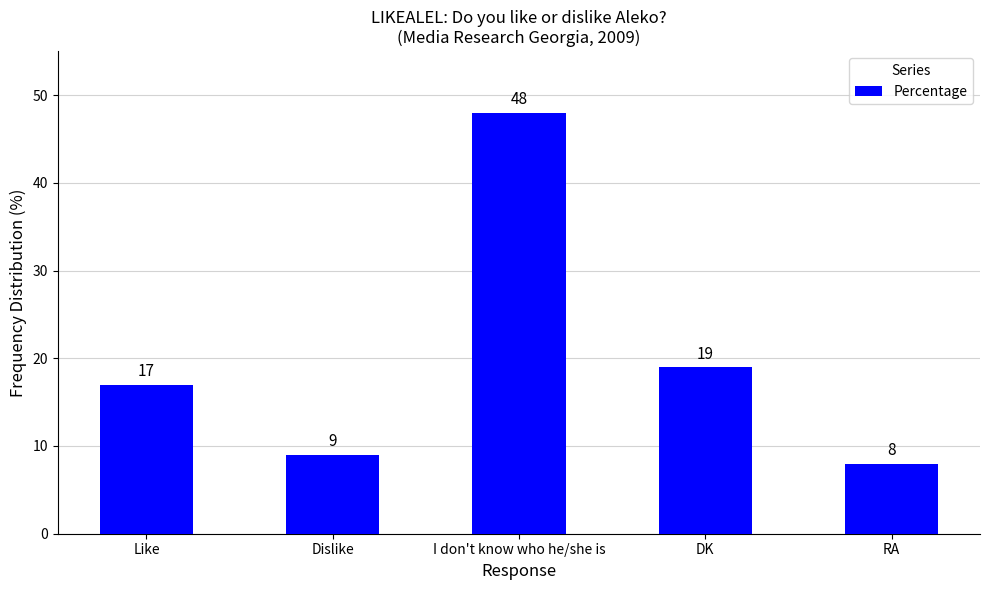

The chart shows a value of 8 at RA. True or false?

True